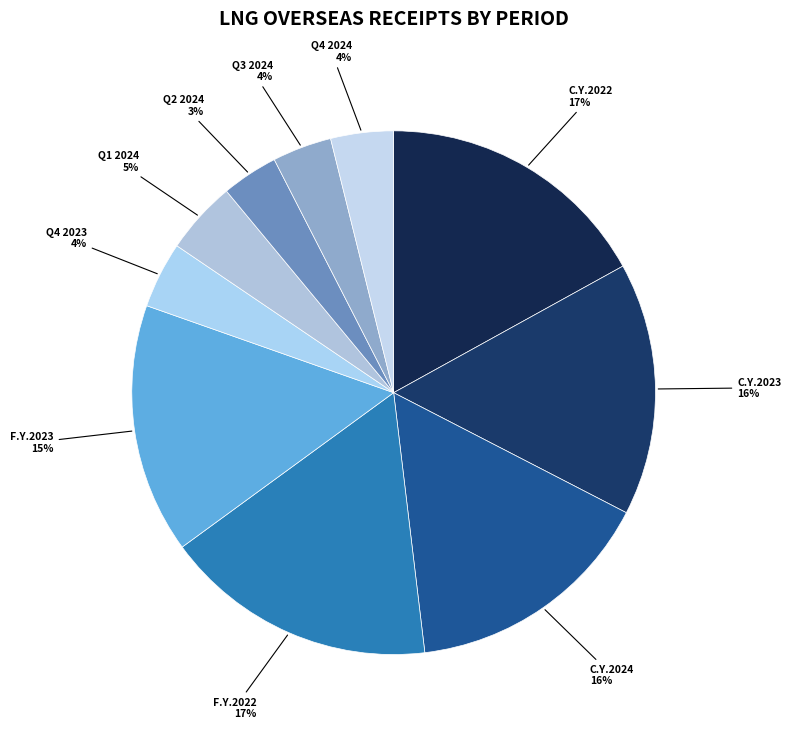

How many slices are in this pie chart?

10